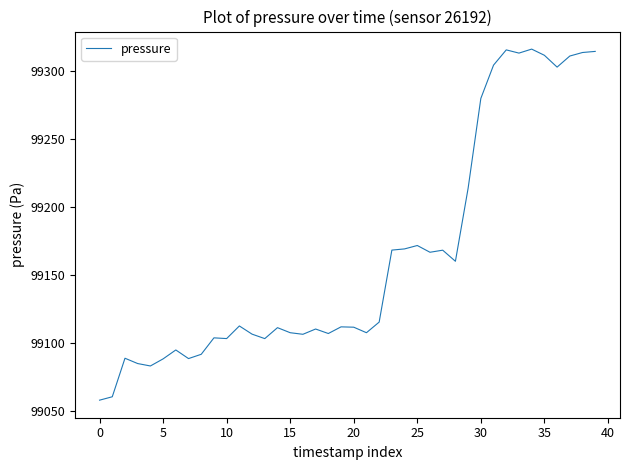

What is the greatest value displayed?

99316.4